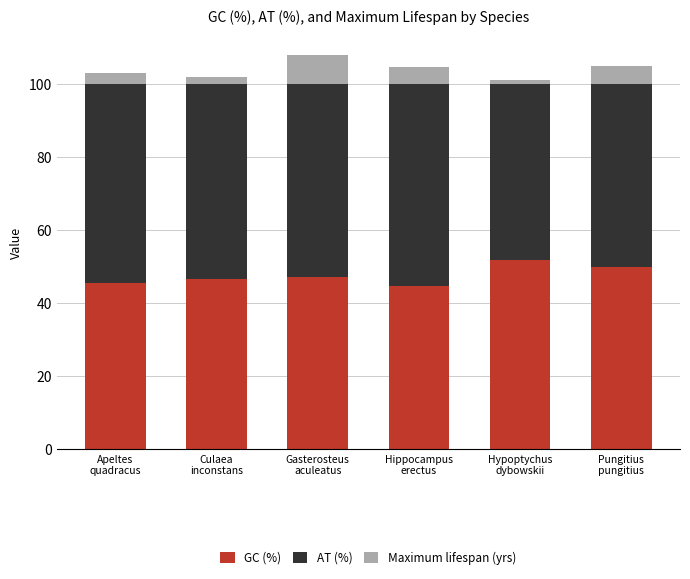

What is the lowest value of the GC (%) series?

44.8